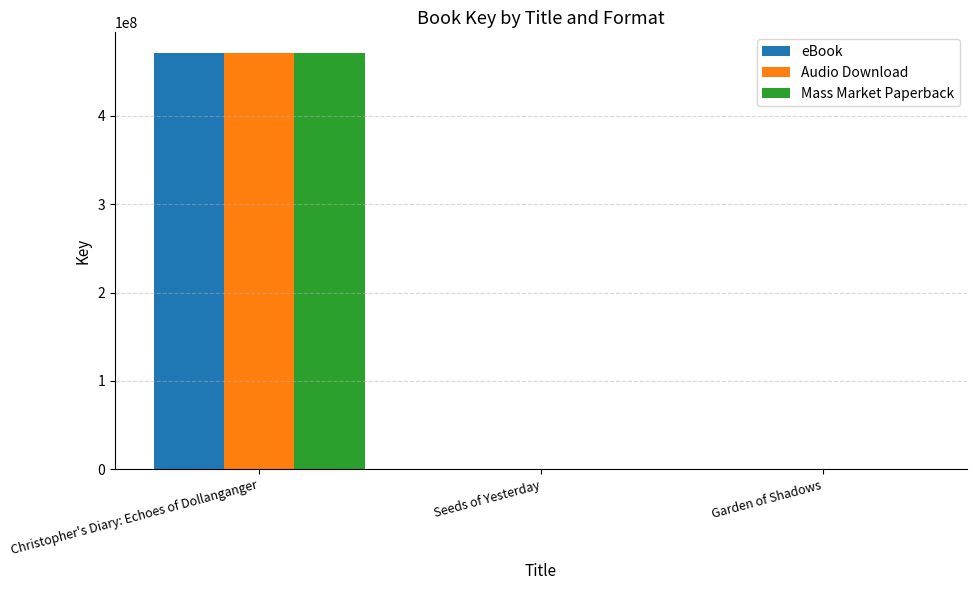

The Mass Market Paperback series shows 701982066 at Christopher's Diary: Echoes of Dollanganger. True or false?

False